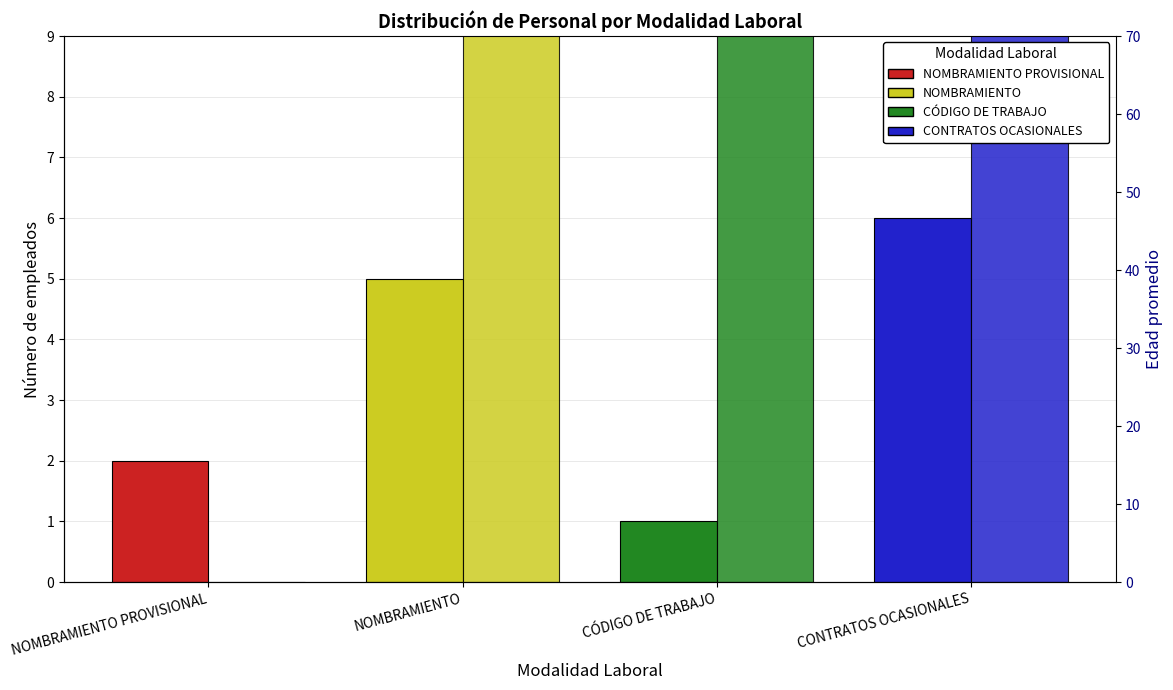

True or false: Número de empleados has a value of 6.0 at CONTRATOS OCASIONALES.

True